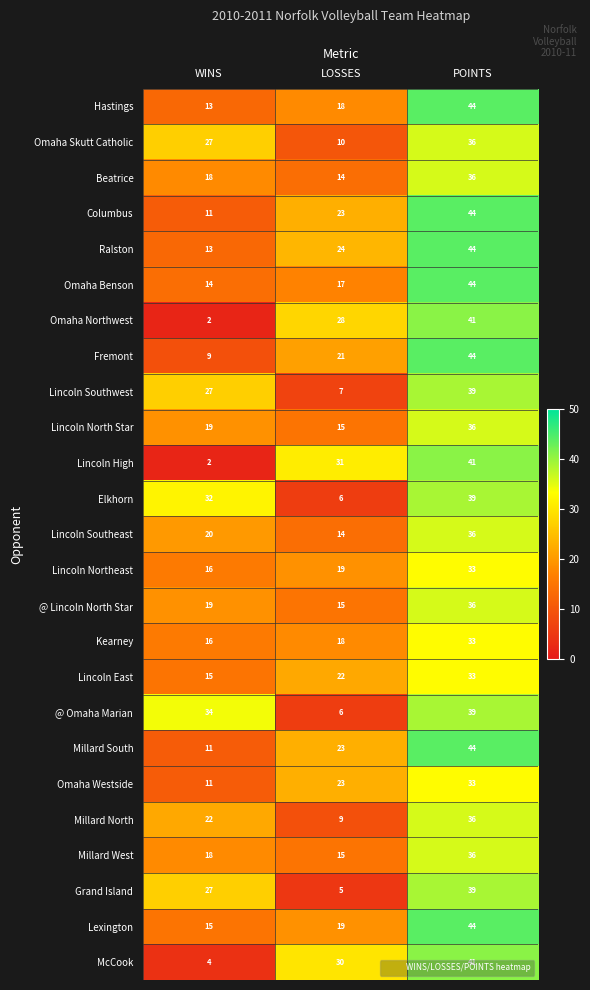

How many series are shown in this chart?

25